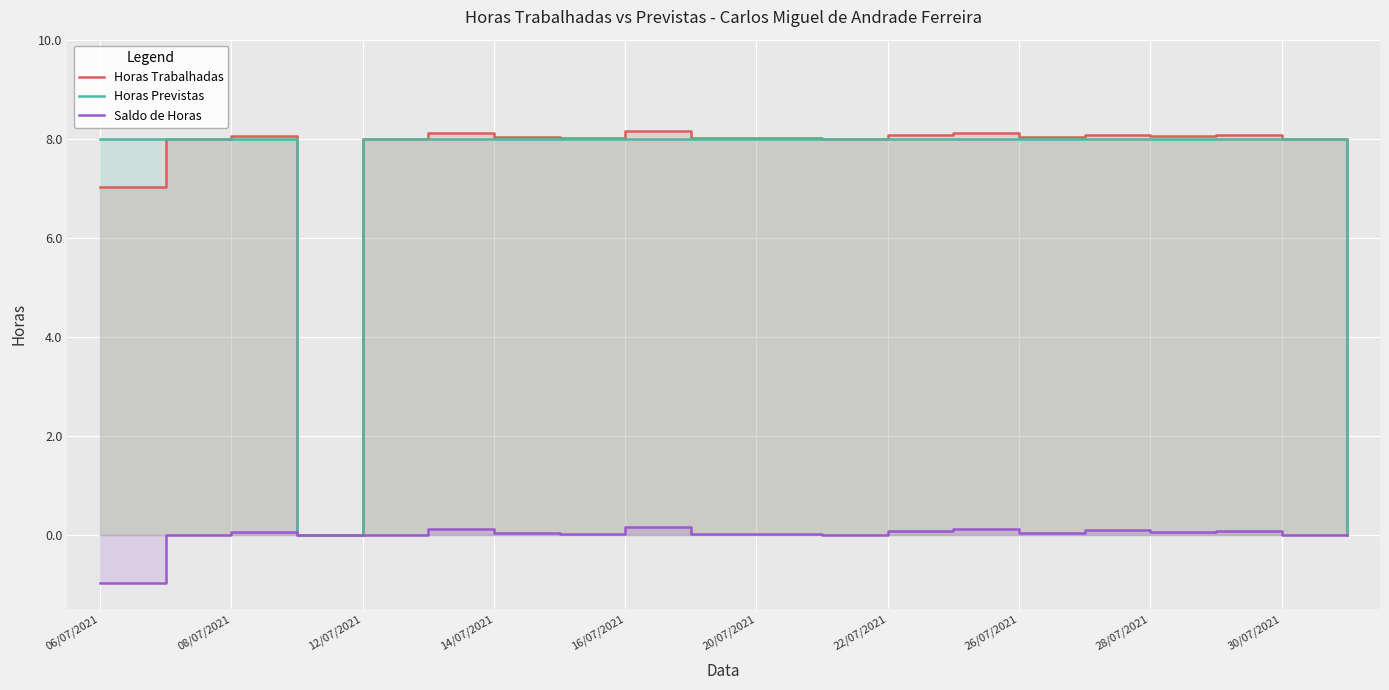

What is the total value across all series at 26/07/2021?

16.1